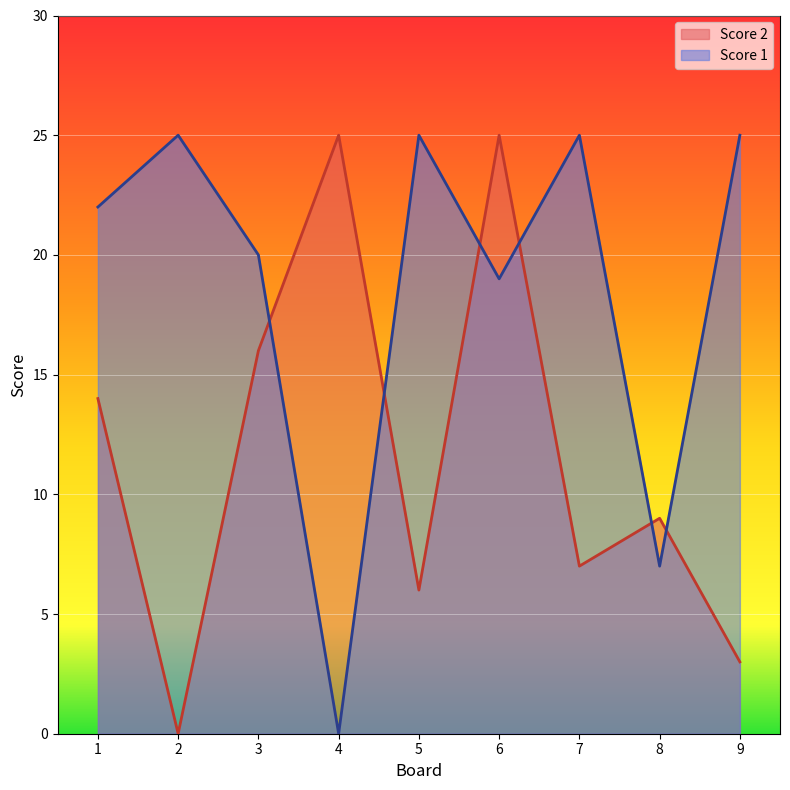

Where do Score 2 and Score 1 first cross each other?

3 and 4